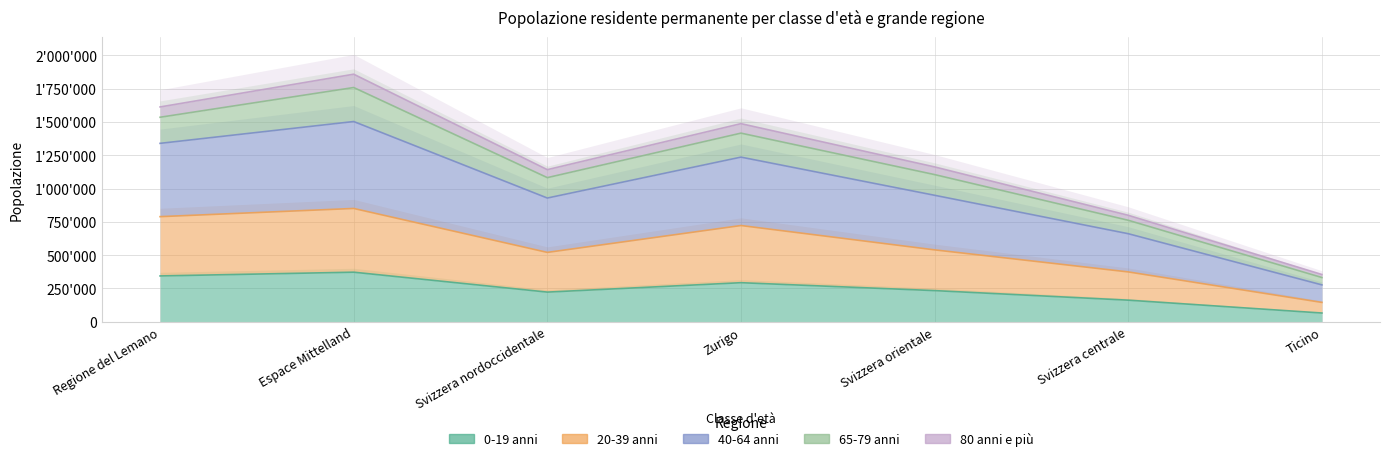

What is the total value across all series at Svizzera centrale?

2756732